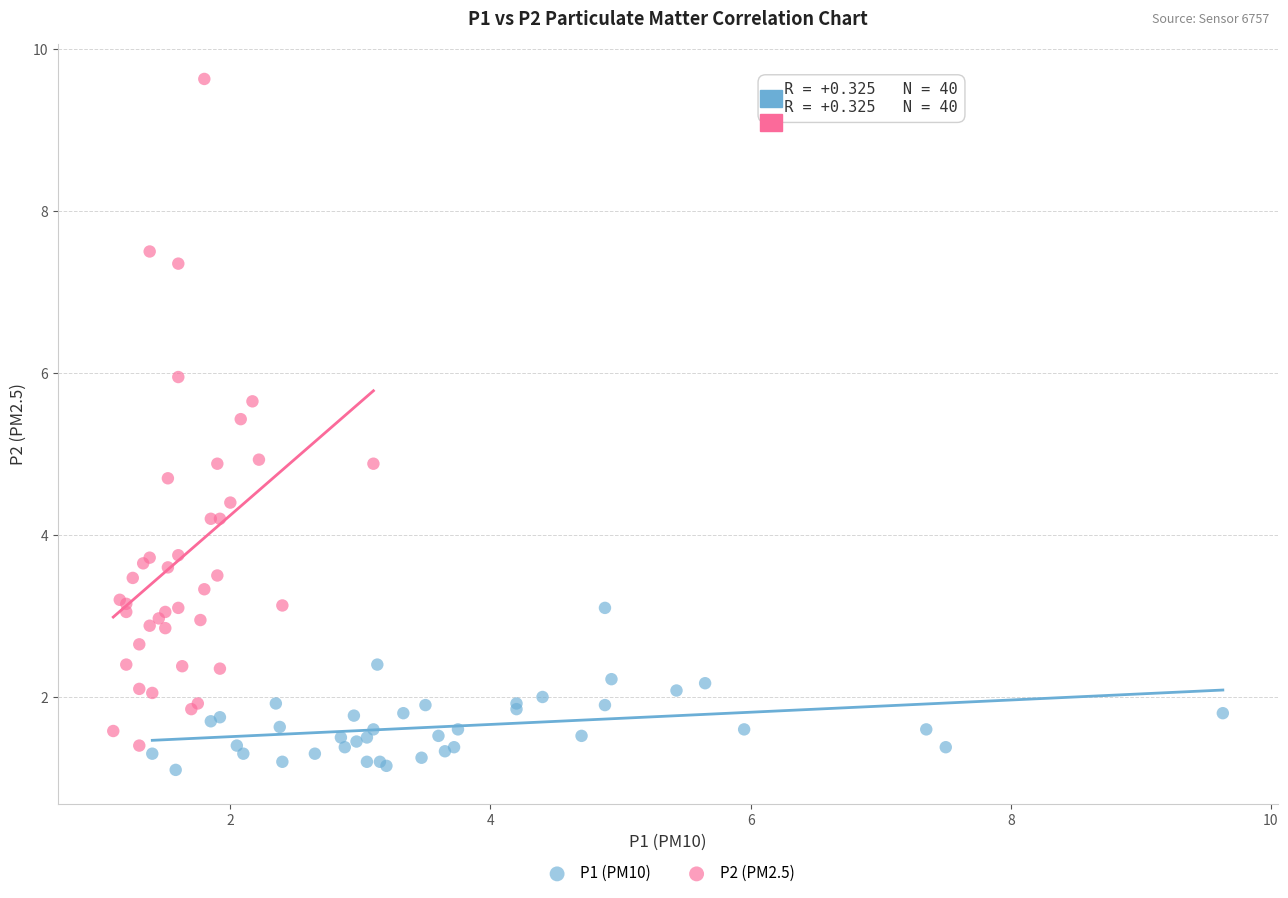

Which series contains the highest Y value?

P2 (PM2.5)